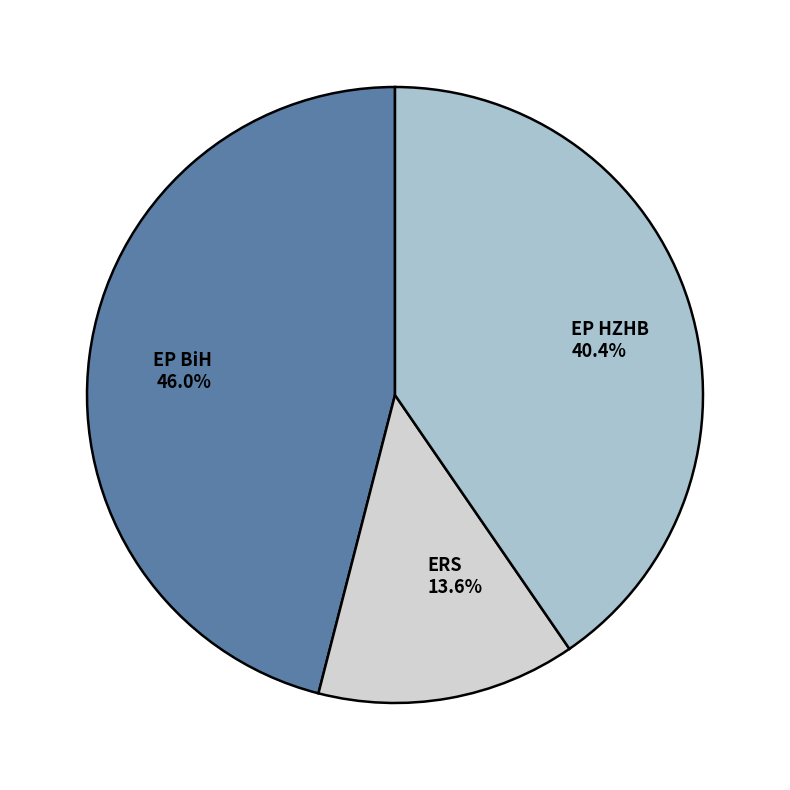

Which has a higher value, EP BiH or ERS?

EP BiH